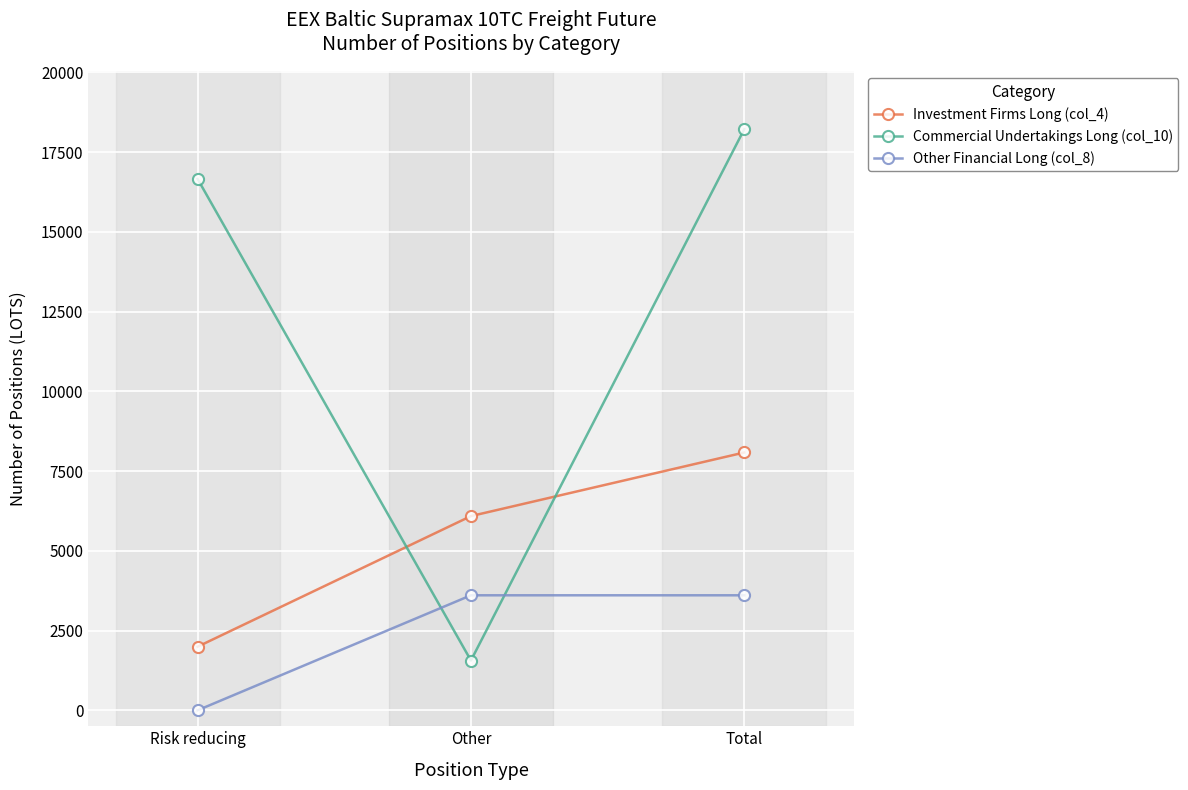

List the labels in order of Commercial Undertakings Long (col_10) value, largest first.

Total, Risk reducing, Other